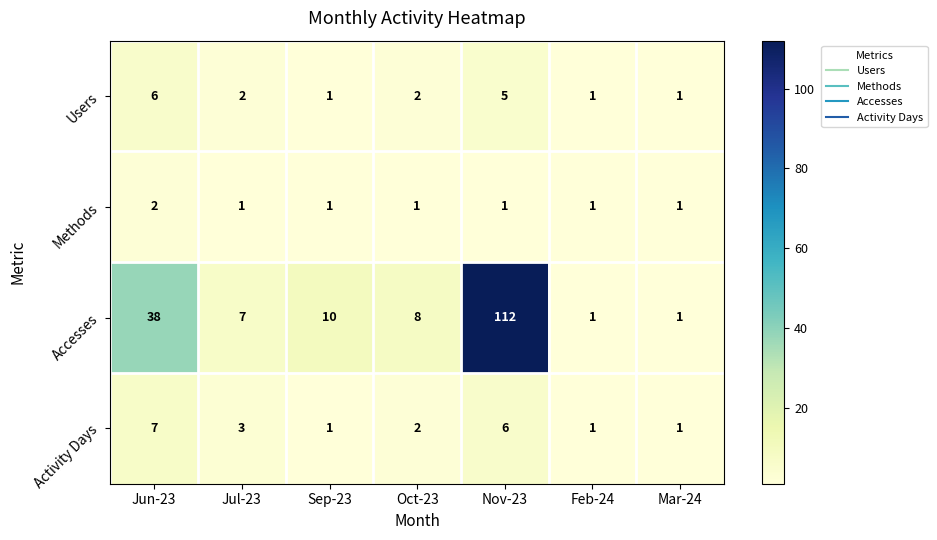

At which label does Accesses reach its peak?

Nov-23